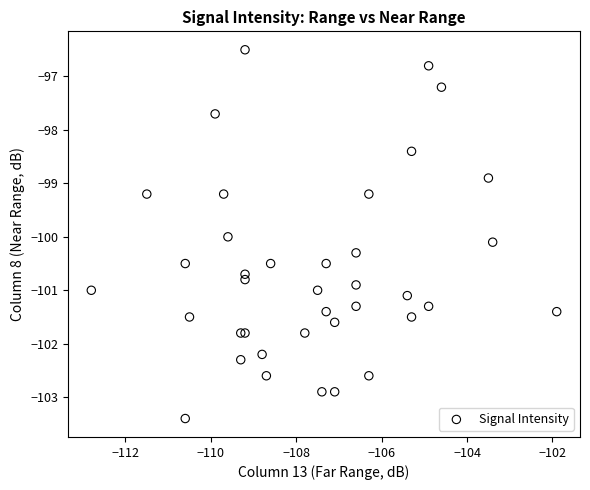

What Y value in the scatter plot is closest to -99?

-98.9